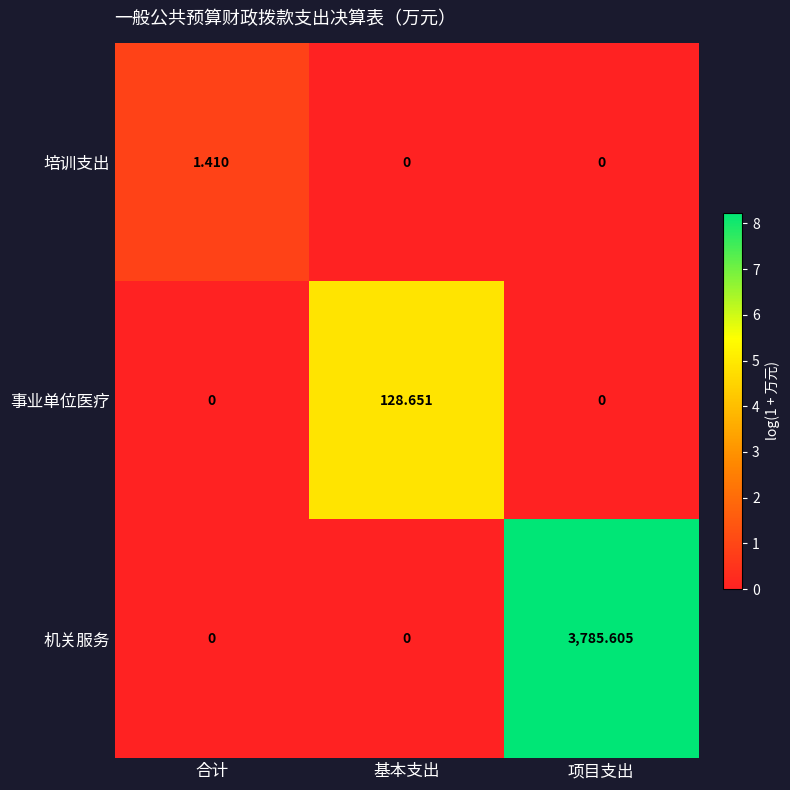

At which category is the sum across all series the highest?

项目支出